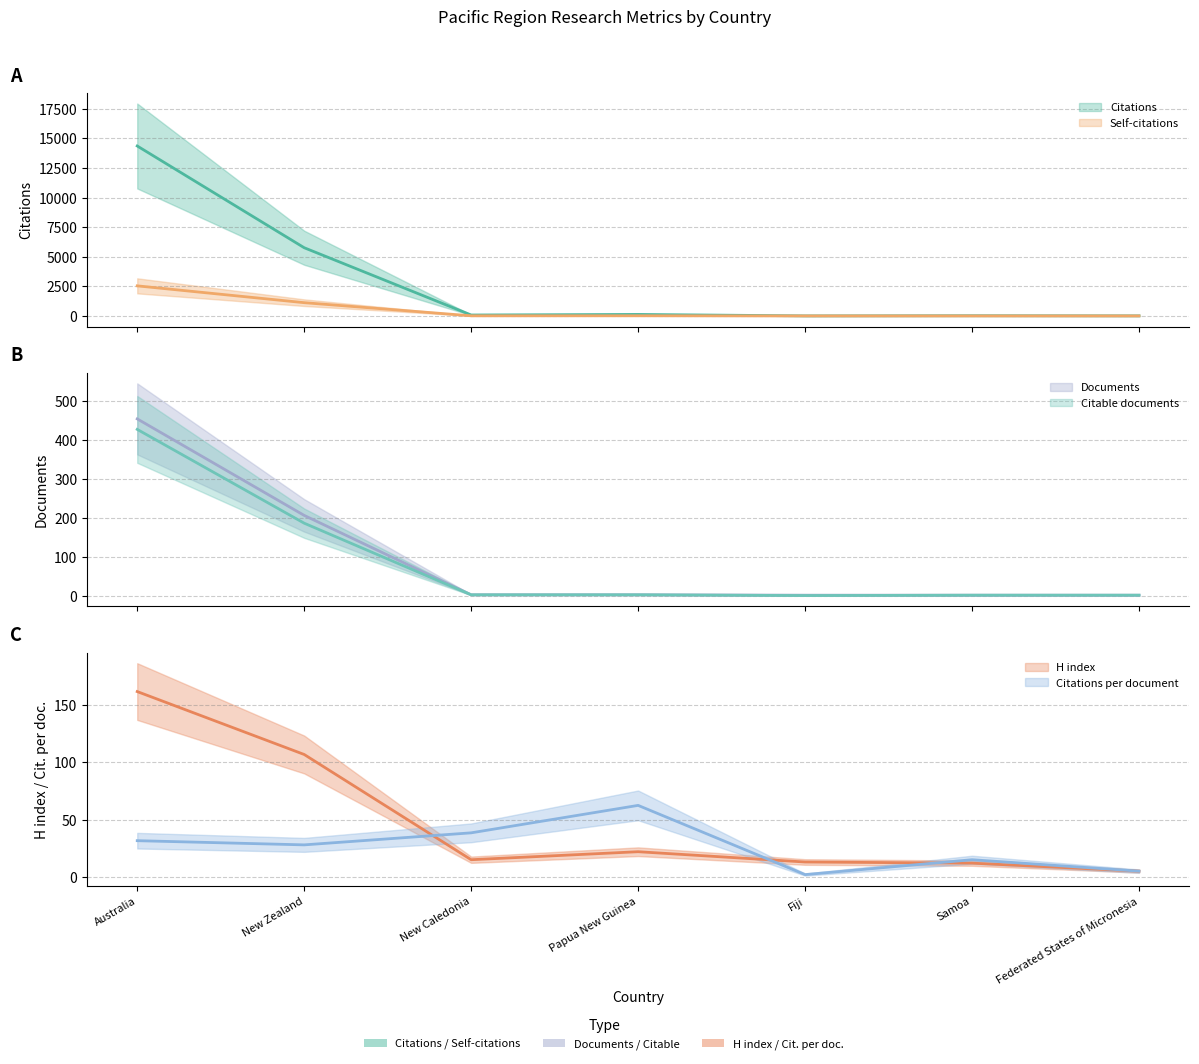

How many interior local valleys does the Self-citations series have?

1